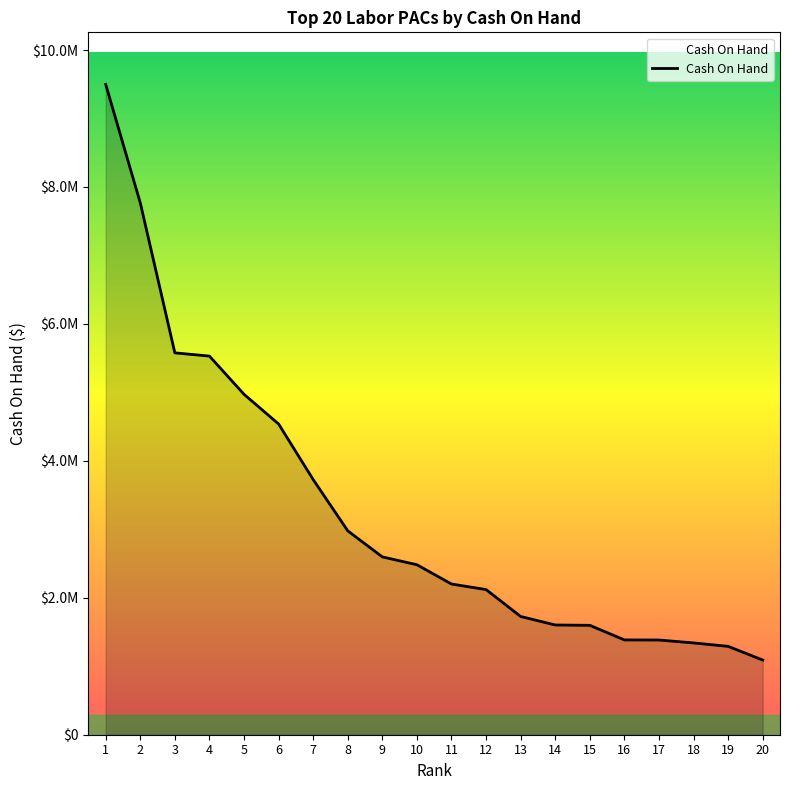

Does the chart display data point markers on the line(s)?

No